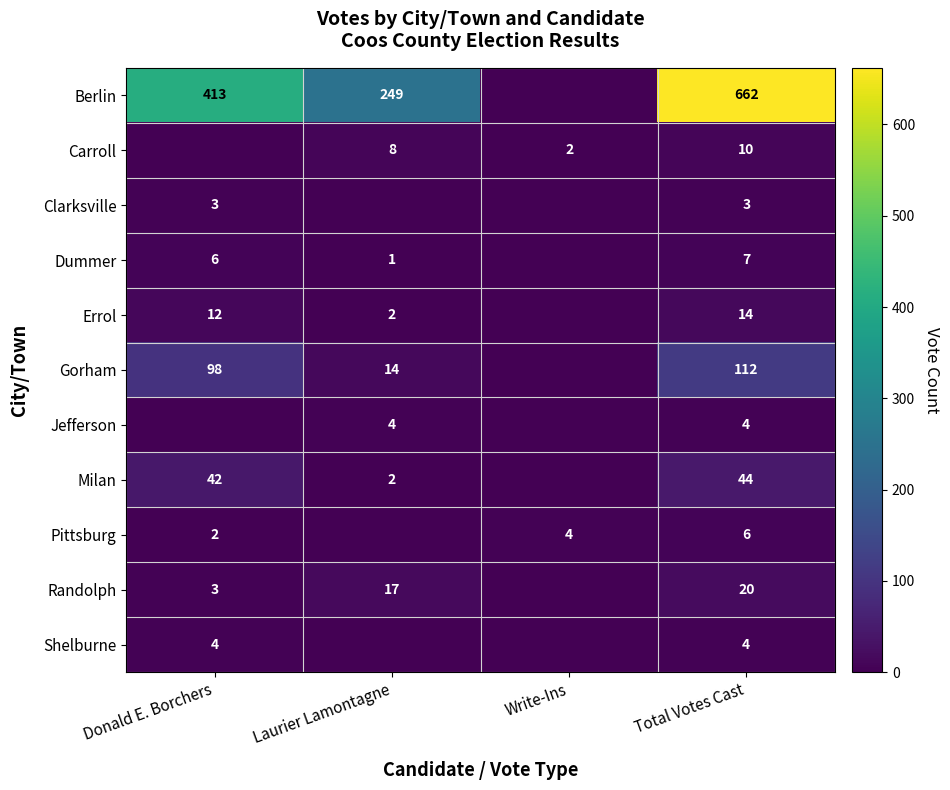

At which category does the chart reach its minimum across all series?

Write-Ins